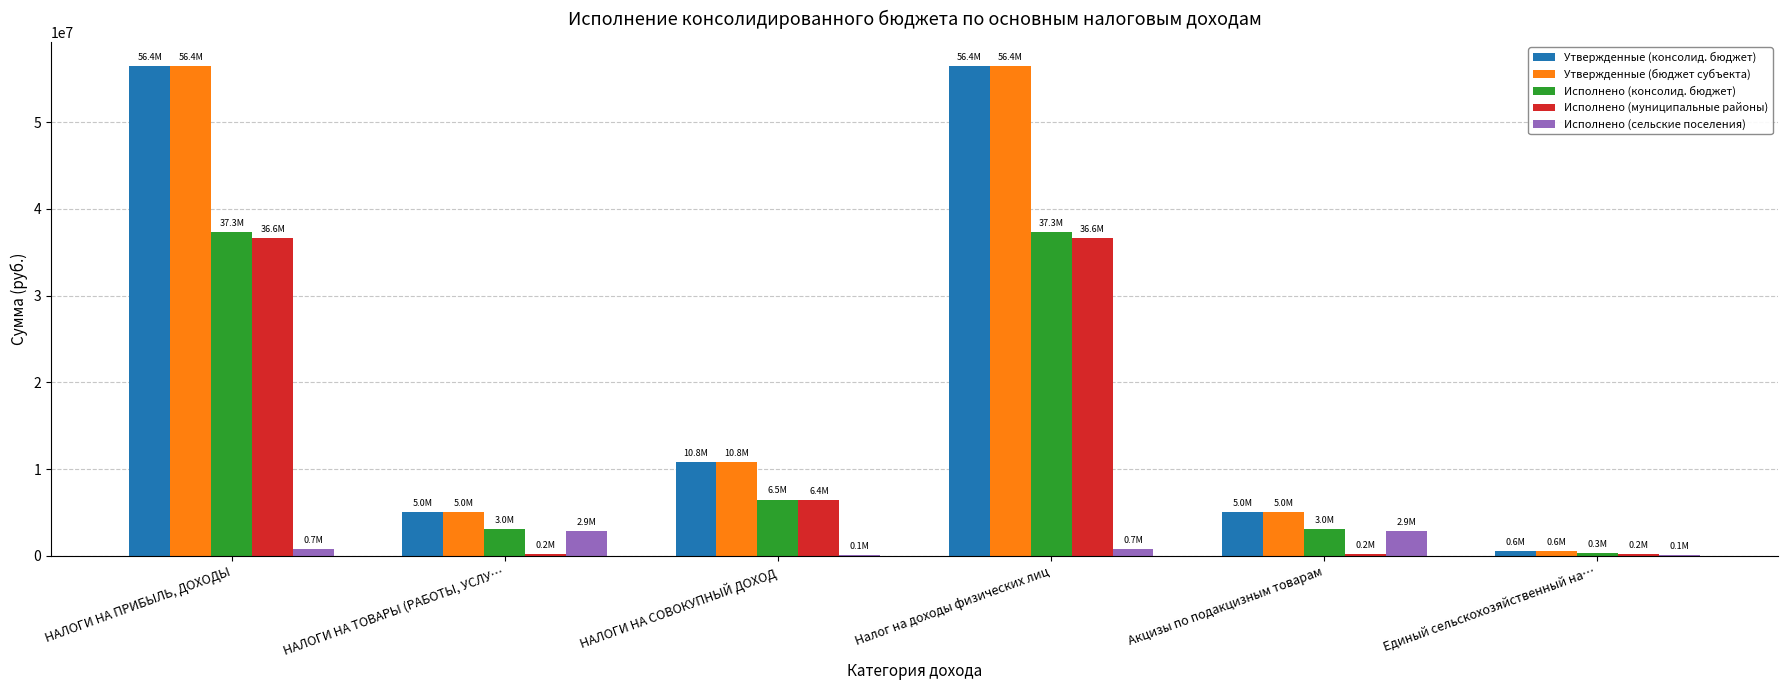

Is the value of Утвержденные (консолид. бюджет) at Акцизы по подакцизным товарам greater than the value of Исполнено (муниципальные районы) at НАЛОГИ НА ПРИБЫЛЬ, ДОХОДЫ?

No